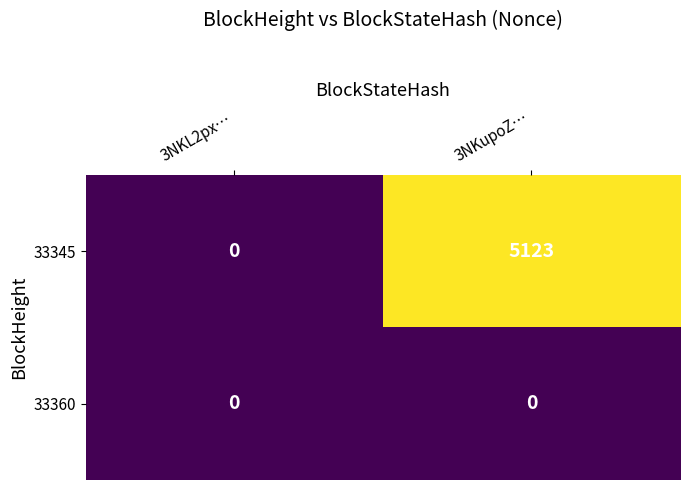

The value of 33360 at 3NKupoZ… is 0. True or false?

True